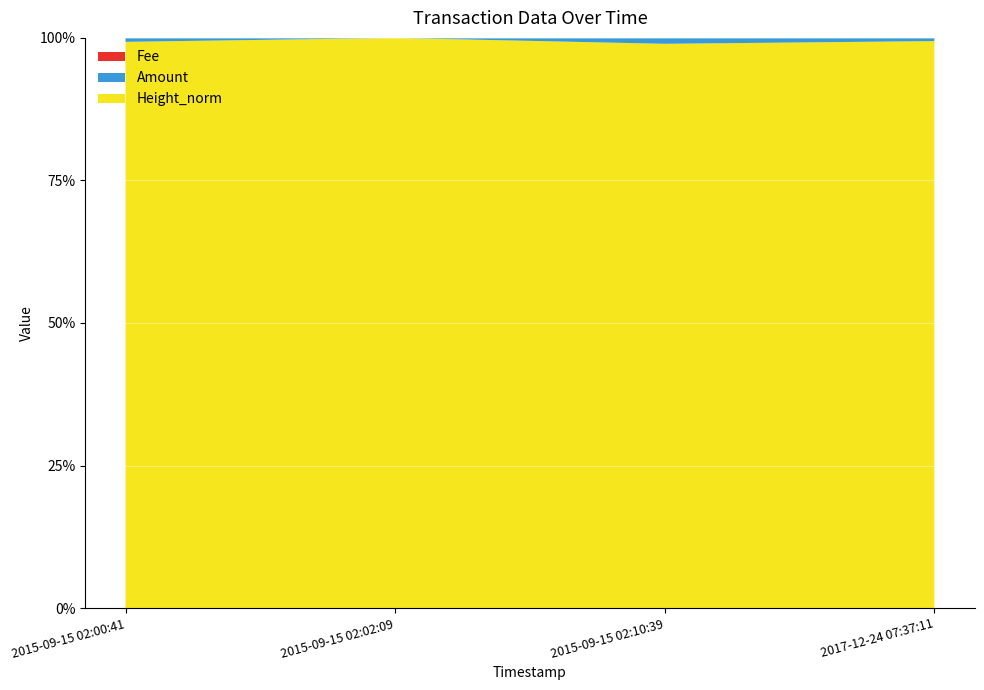

Reading left to right, what are all the values shown in this chart?

Amount: 1000	10	1499	2487
Fee: 1	1	1	1
Height_norm: 142868	142870	142871	439756